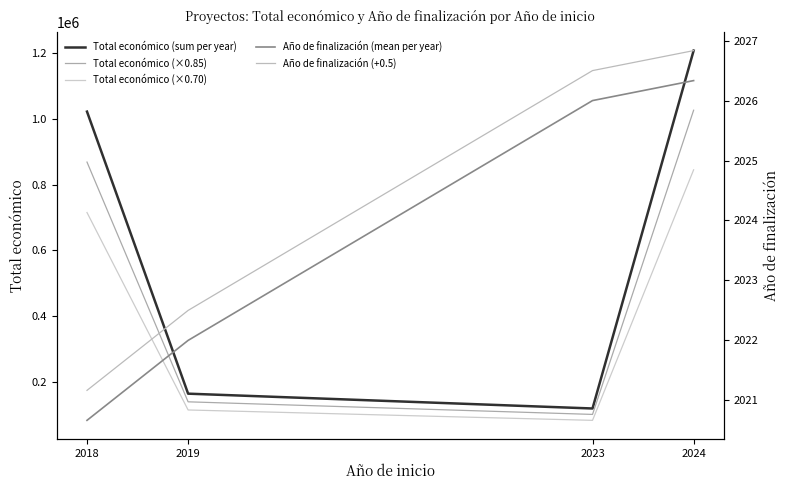

Count the number of data series in this chart.

5